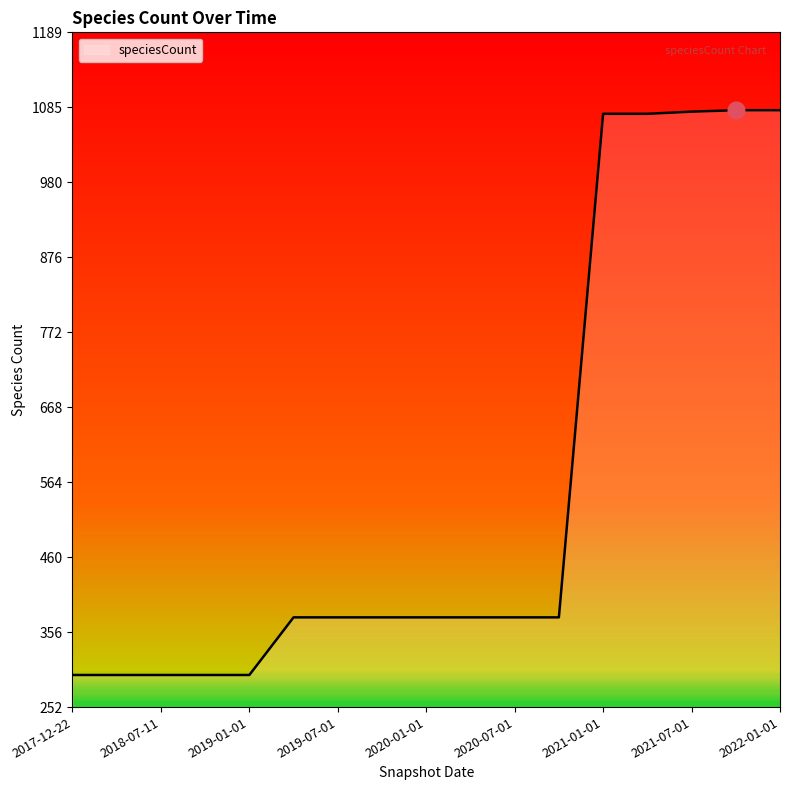

What is the greatest value displayed?

1081